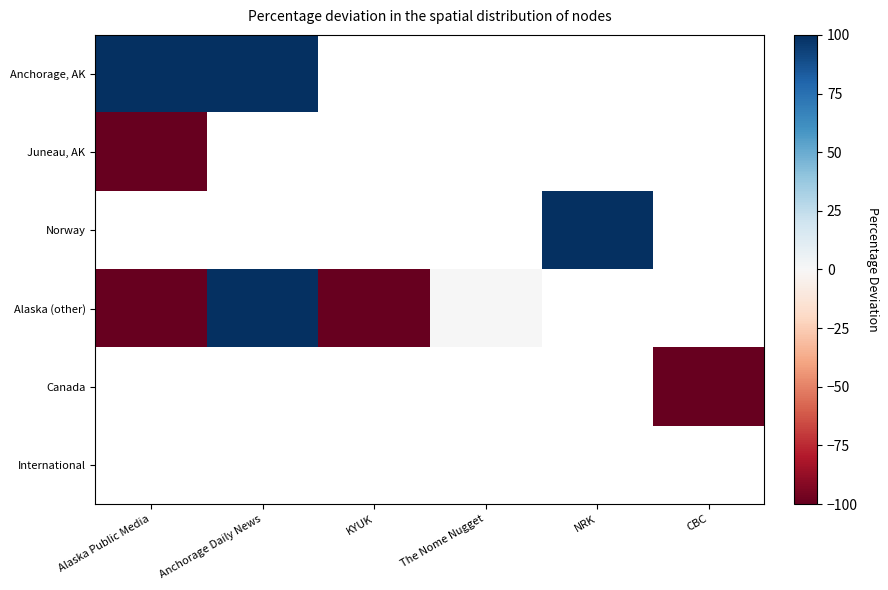

Which series changed the most between Anchorage Daily News and The Nome Nugget?

Alaska (other)